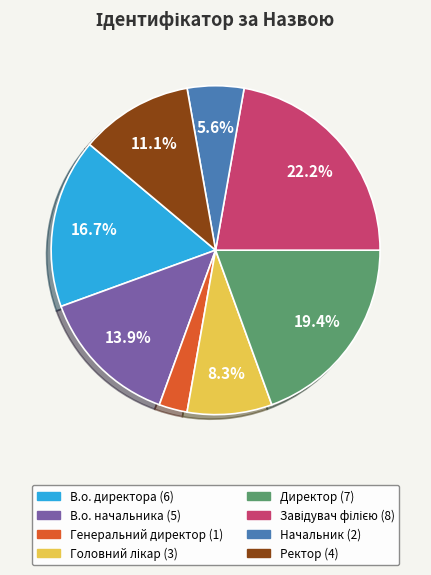

What is the smallest slice in the pie chart?

Генеральний директор